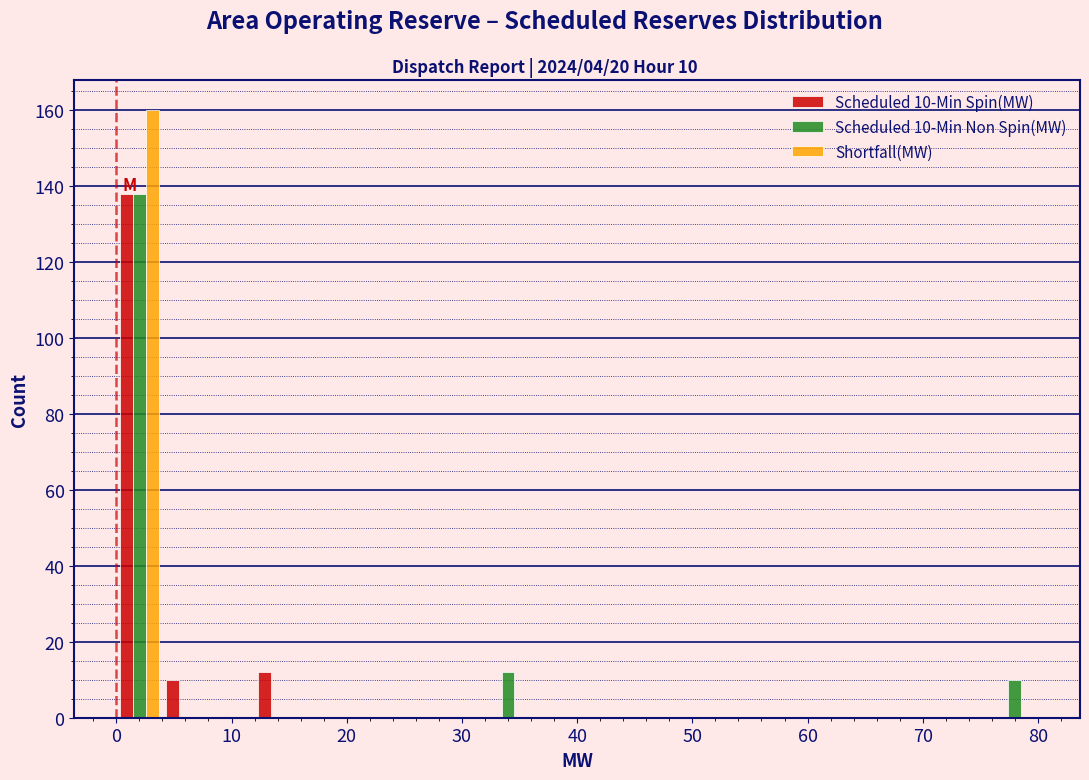

In the Scheduled 10-Min Spin(MW) series, which range on the x-axis has the tallest bar?

0 to 4